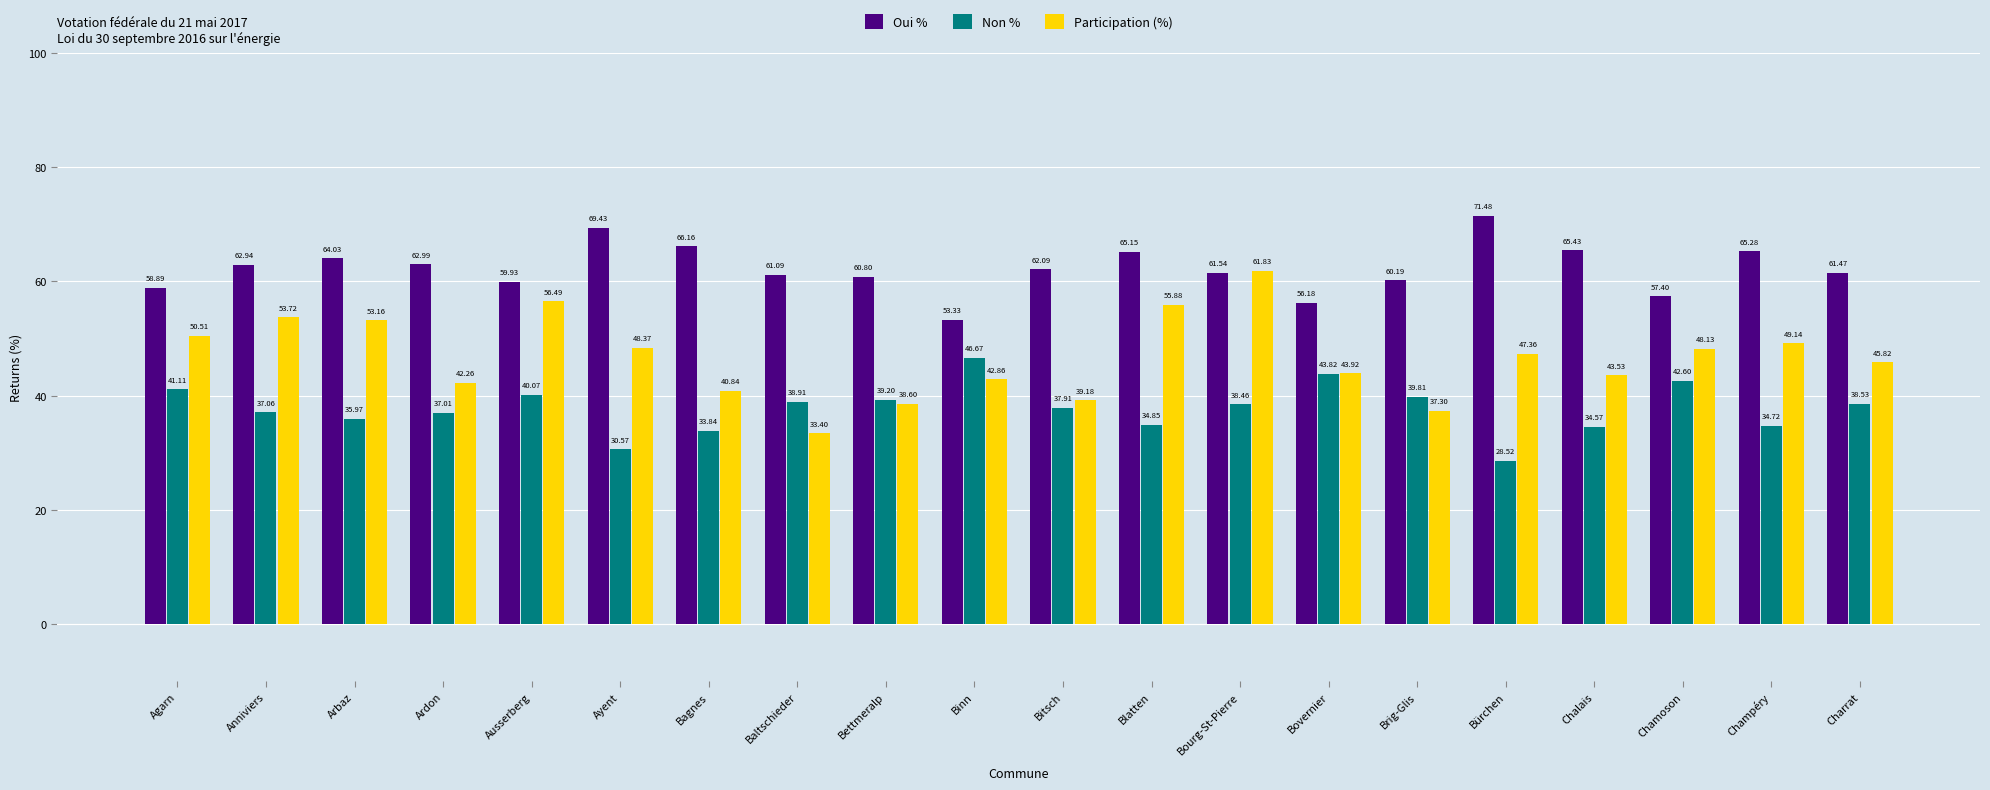

Rank the series at Bovernier from lowest to highest value.

Non %, Participation (%), Oui %